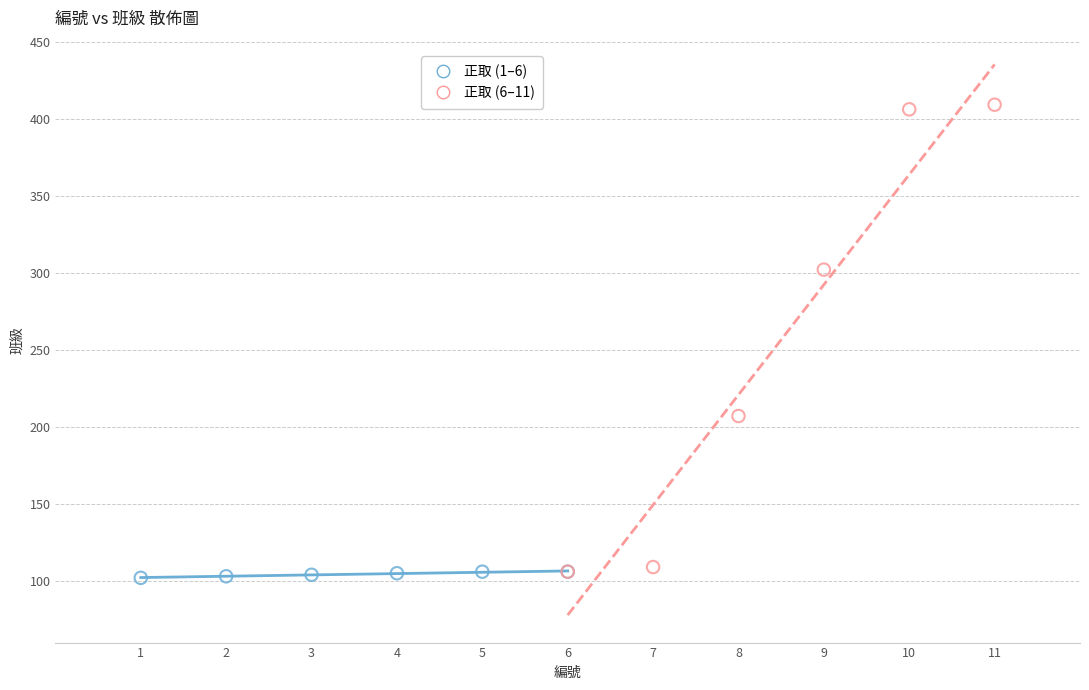

Which series has the widest spread of Y values?

正取 (6–11)